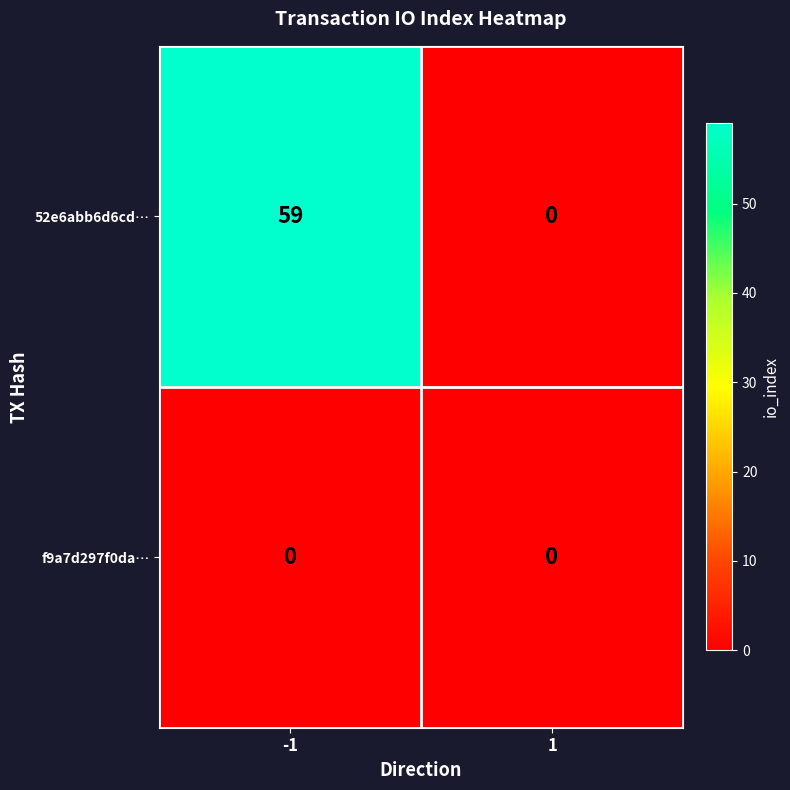

Rank the series by their average value, from lowest to highest.

f9a7d297f0da…, 52e6abb6d6cd…